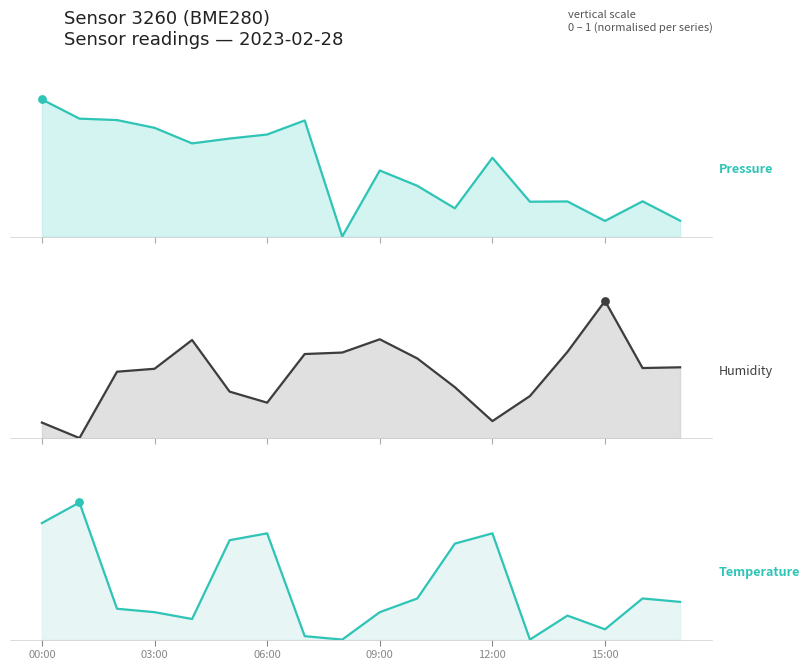

Which series has the largest total across all categories?

pressure